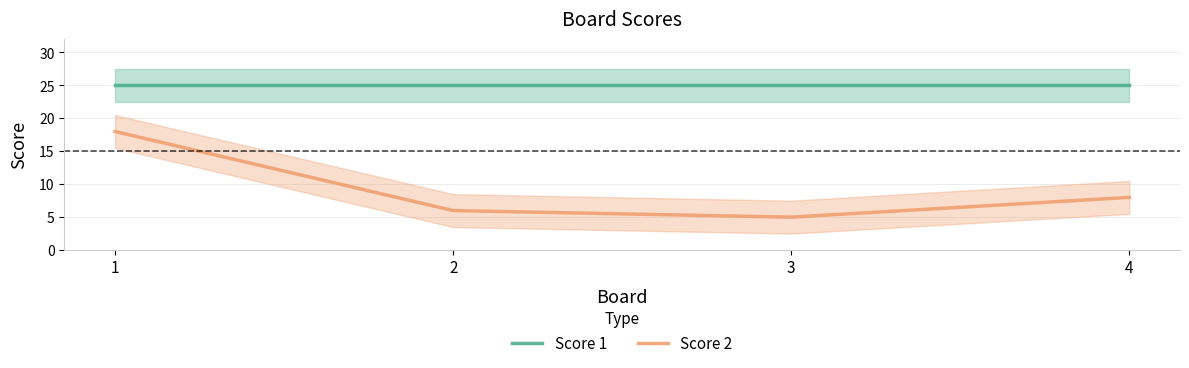

At which category is the sum across all series the highest?

1